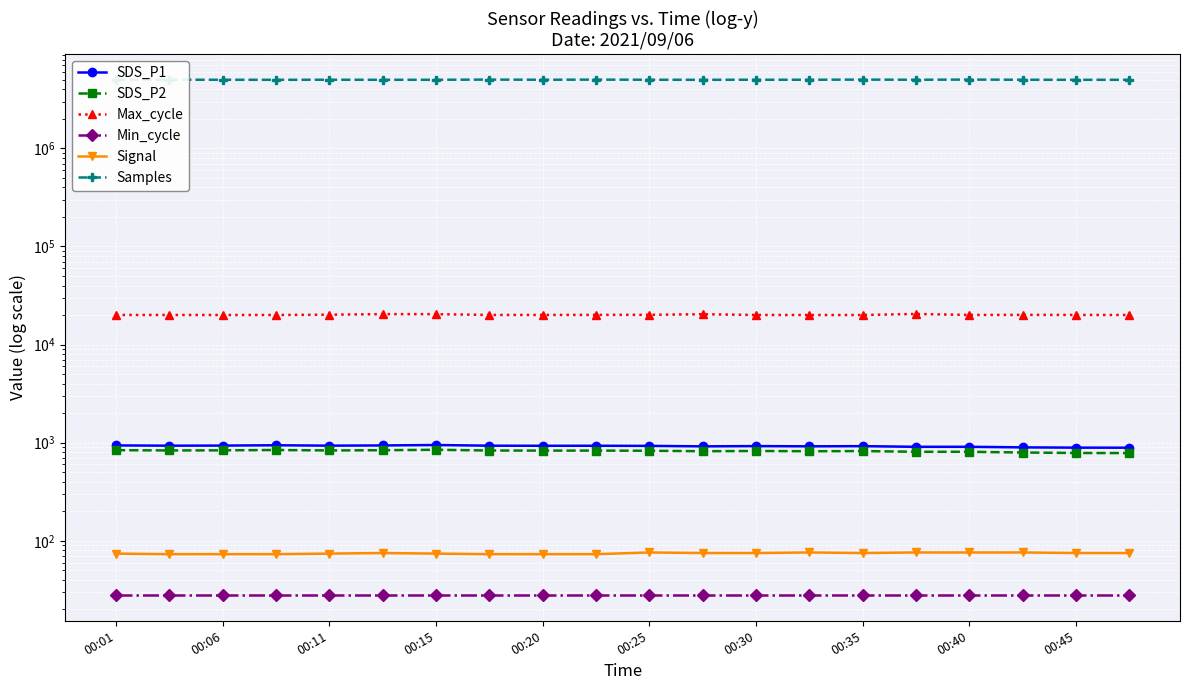

How many values in the Samples series exceed 5008813?

9